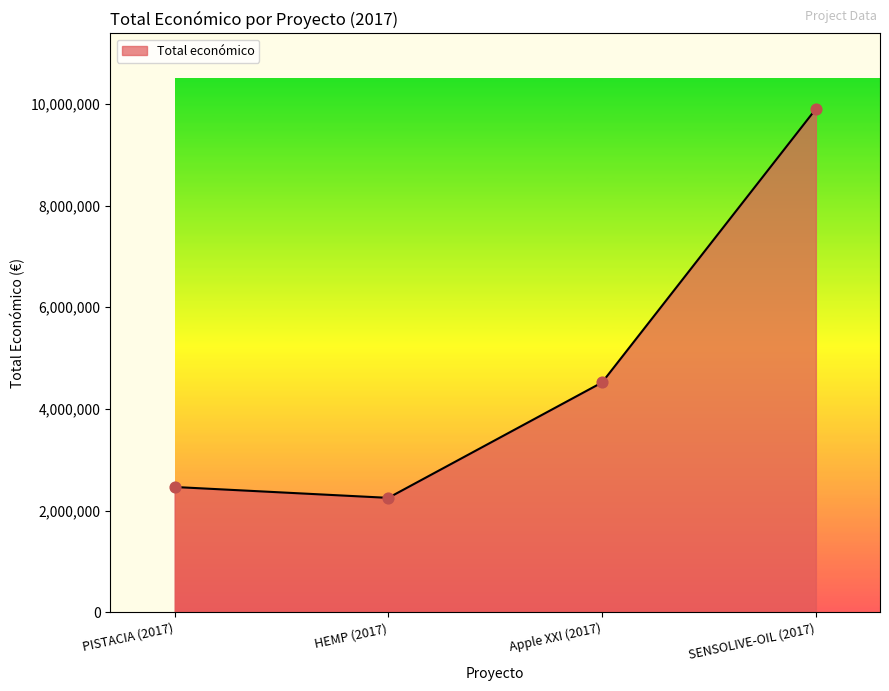

What is the ratio of the value at PISTACIA (2017) to the value at SENSOLIVE-OIL (2017)?

0.2